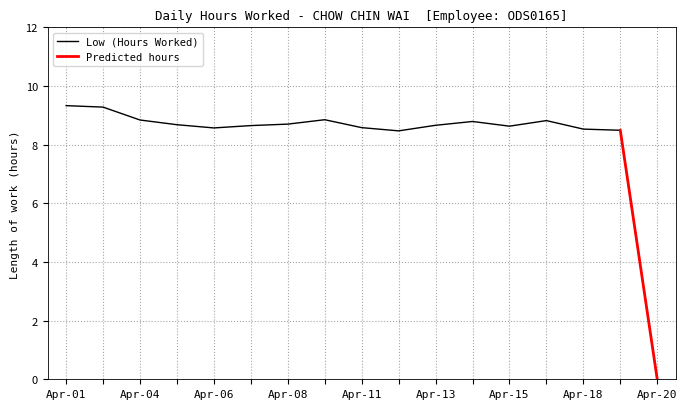

What is the ratio of the value at Apr-19 to the value at Apr-01?

0.9